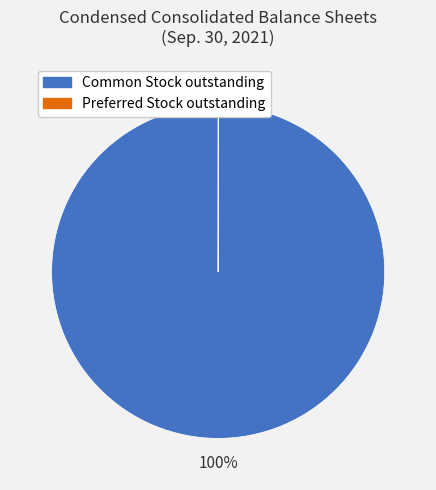

Is there any slice that represents more than half of the pie?

Yes